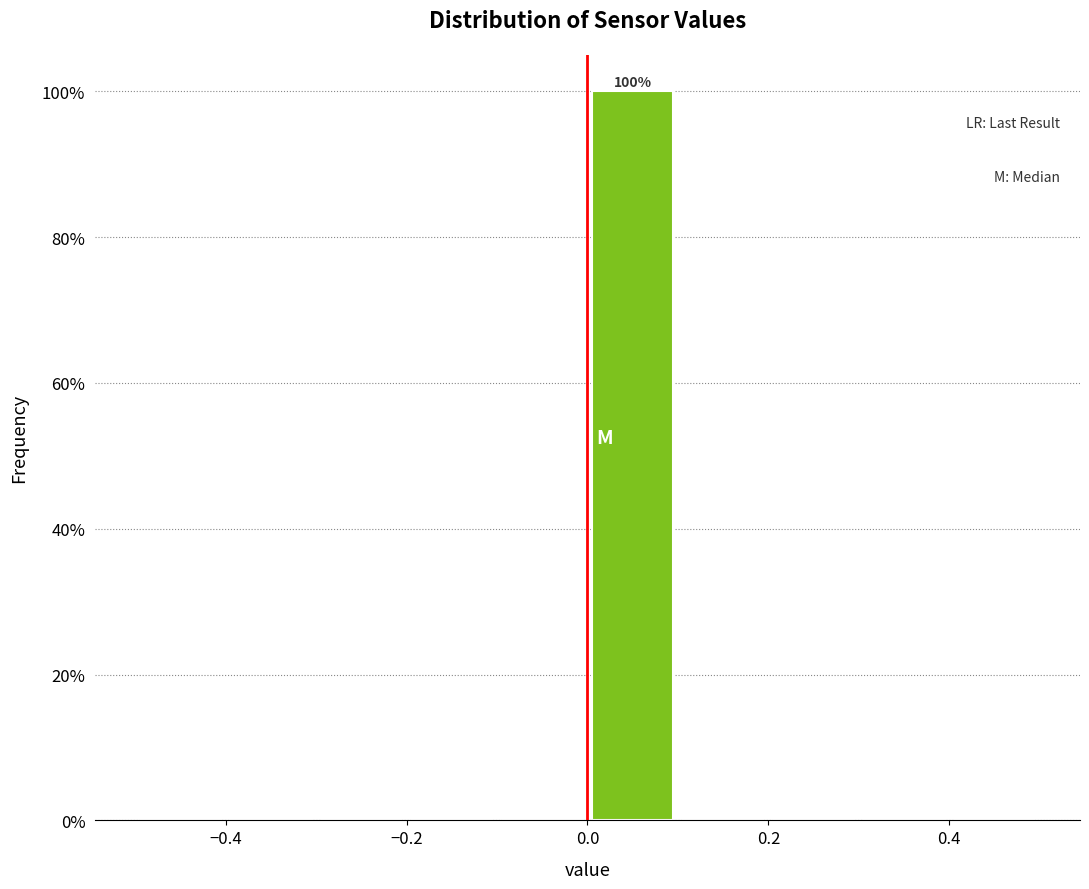

Over which range of the x-axis is the bar tallest?

0.0 to 0.1